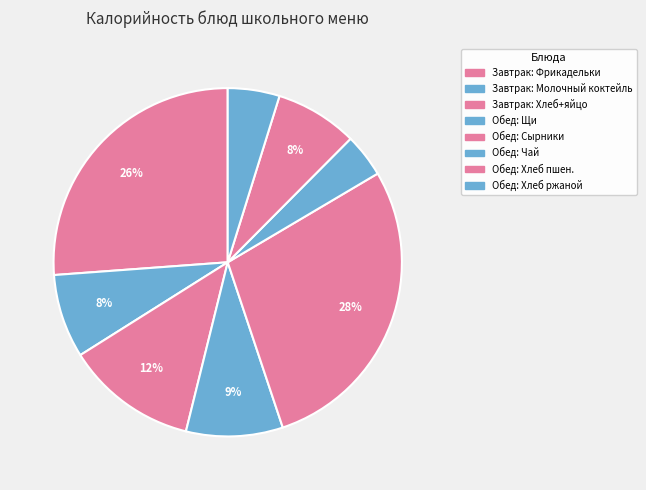

How many slices are in this pie chart?

8